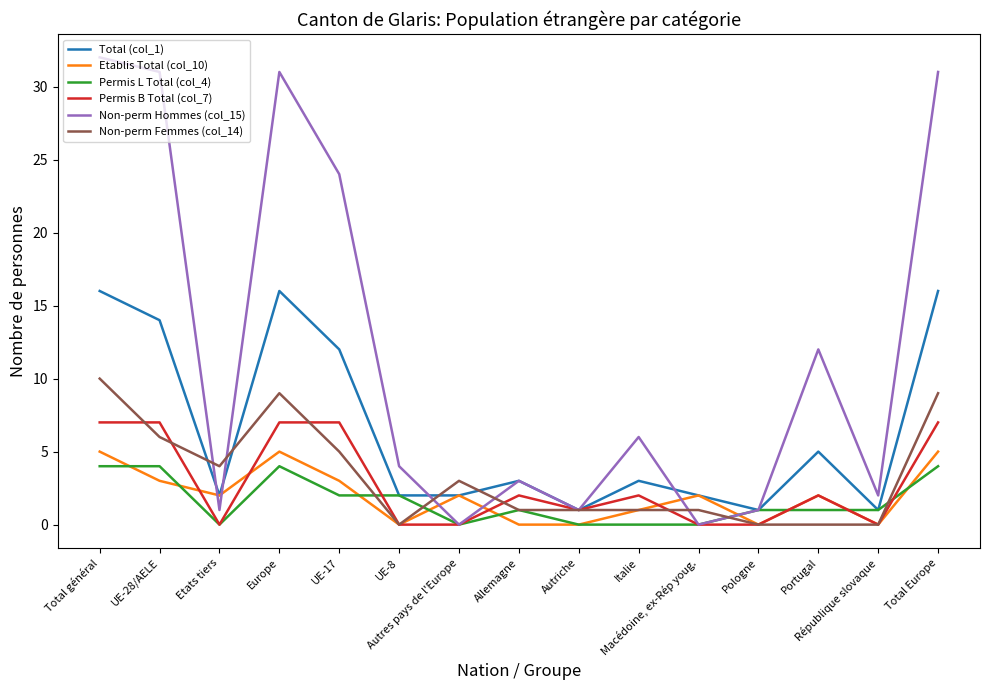

What is the sum of all Permis L Total (col_4) values?

24